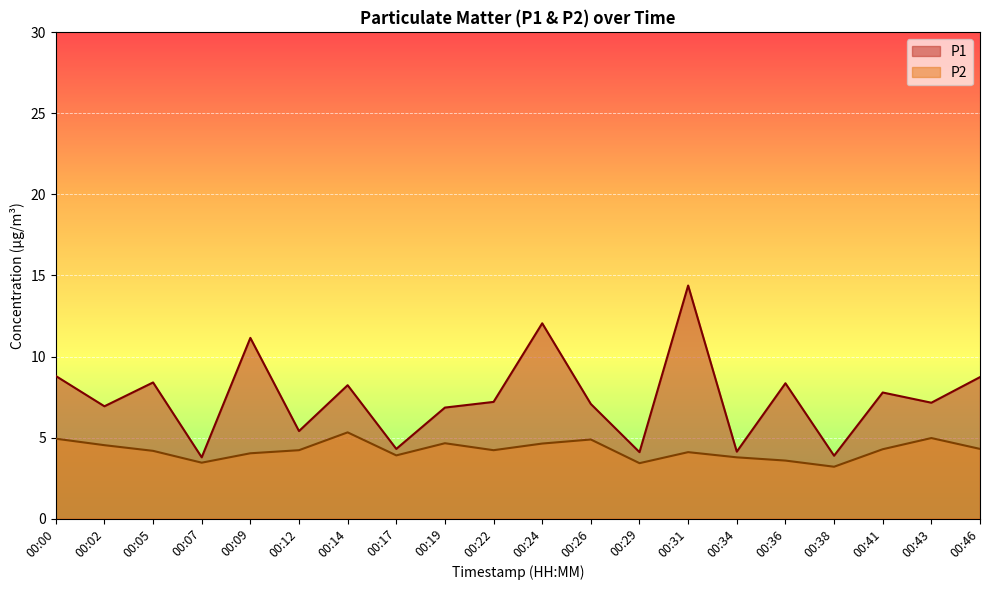

What is the sum of all P2 values?

84.6